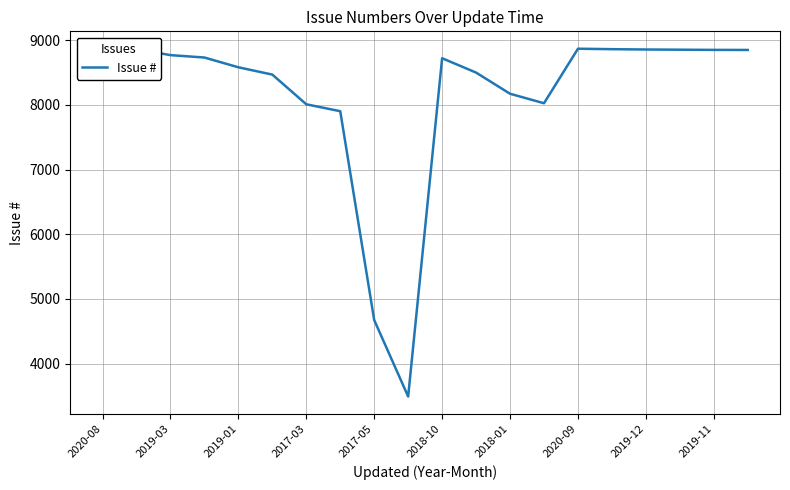

What is the difference between the maximum and minimum values?

5377